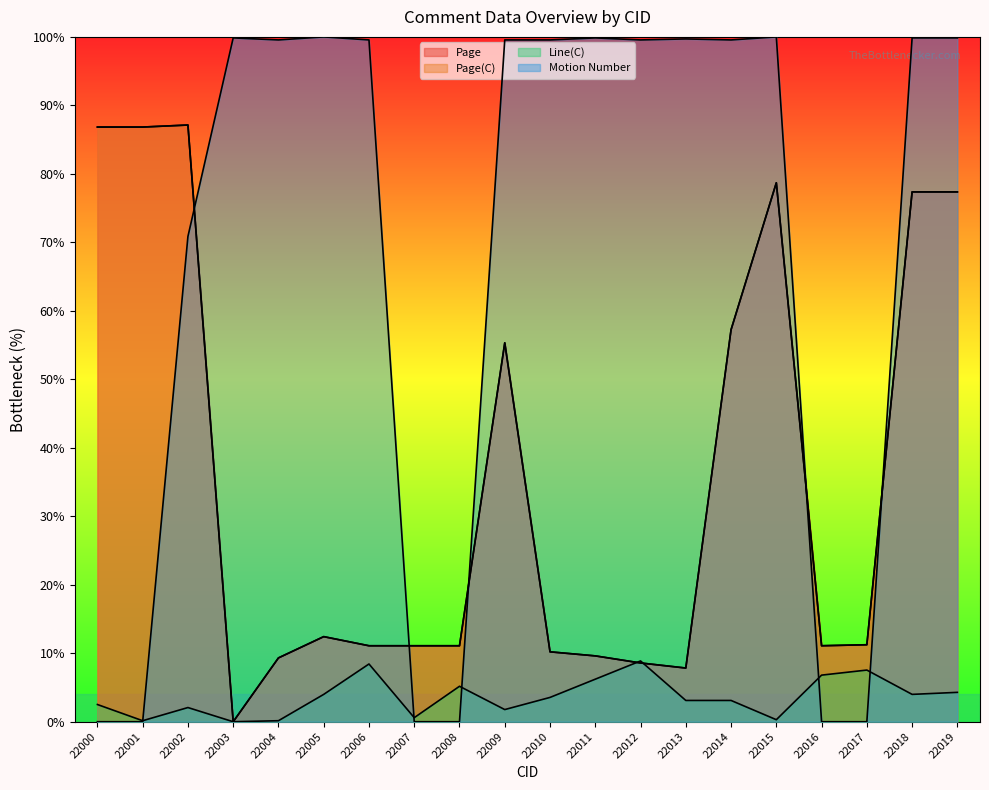

Which series changed the most between 22004 and 22012?

Line(C)